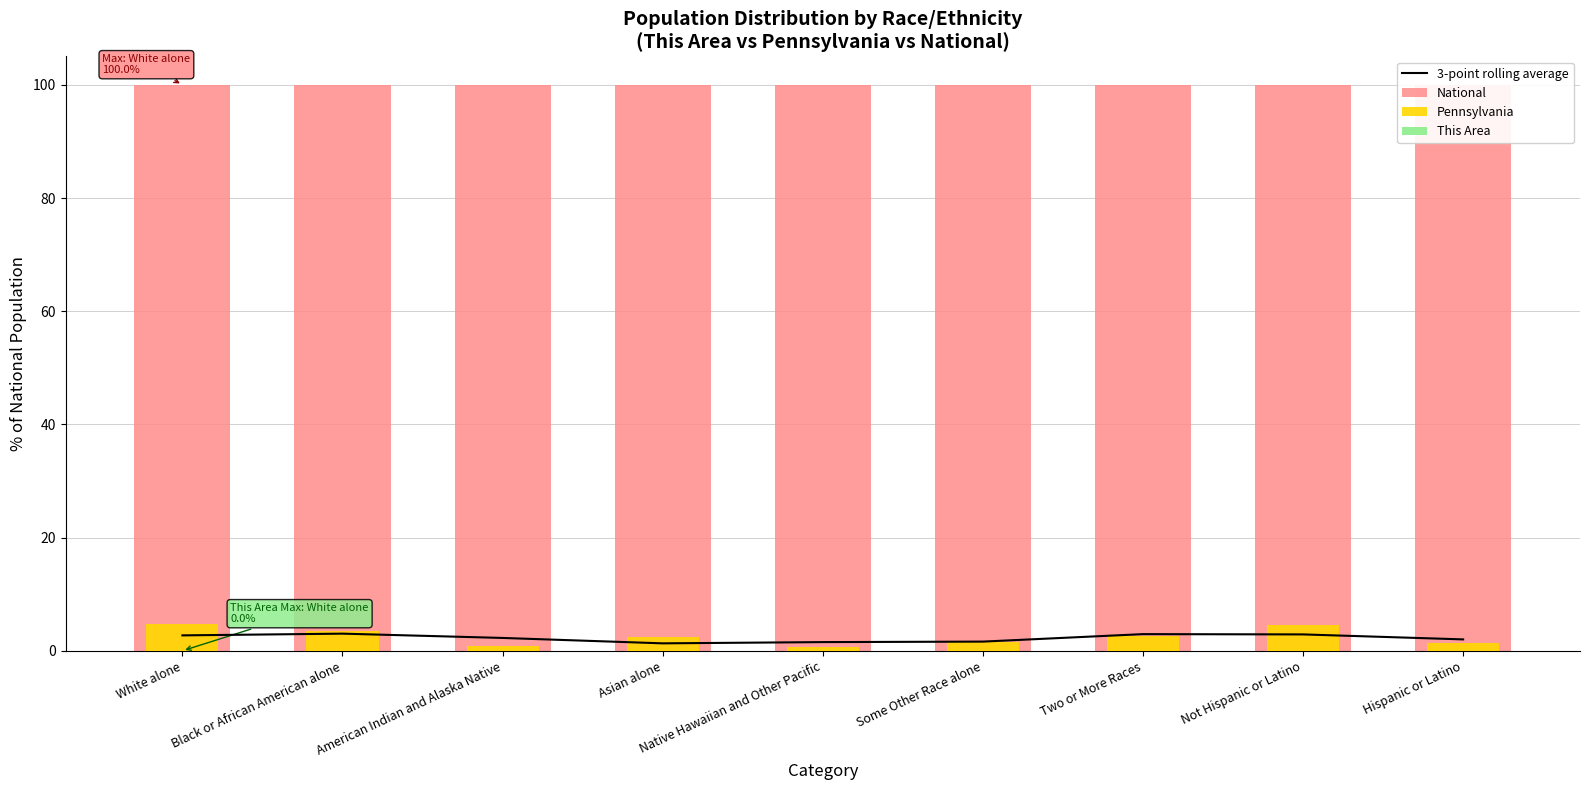

The value of Pennsylvania at Hispanic or Latino is 1.0. True or false?

False